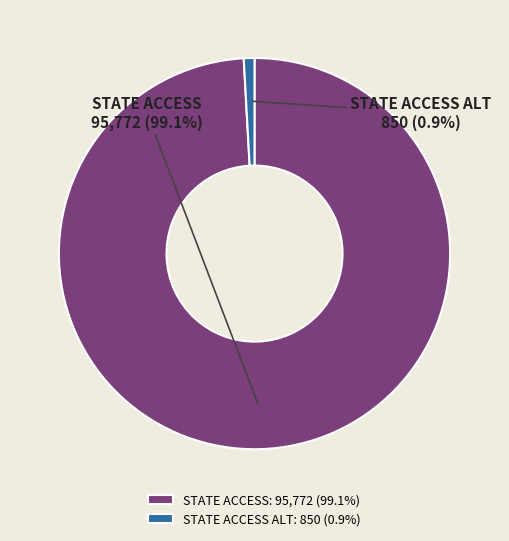

To the nearest percent, what is the average slice percentage?

50%